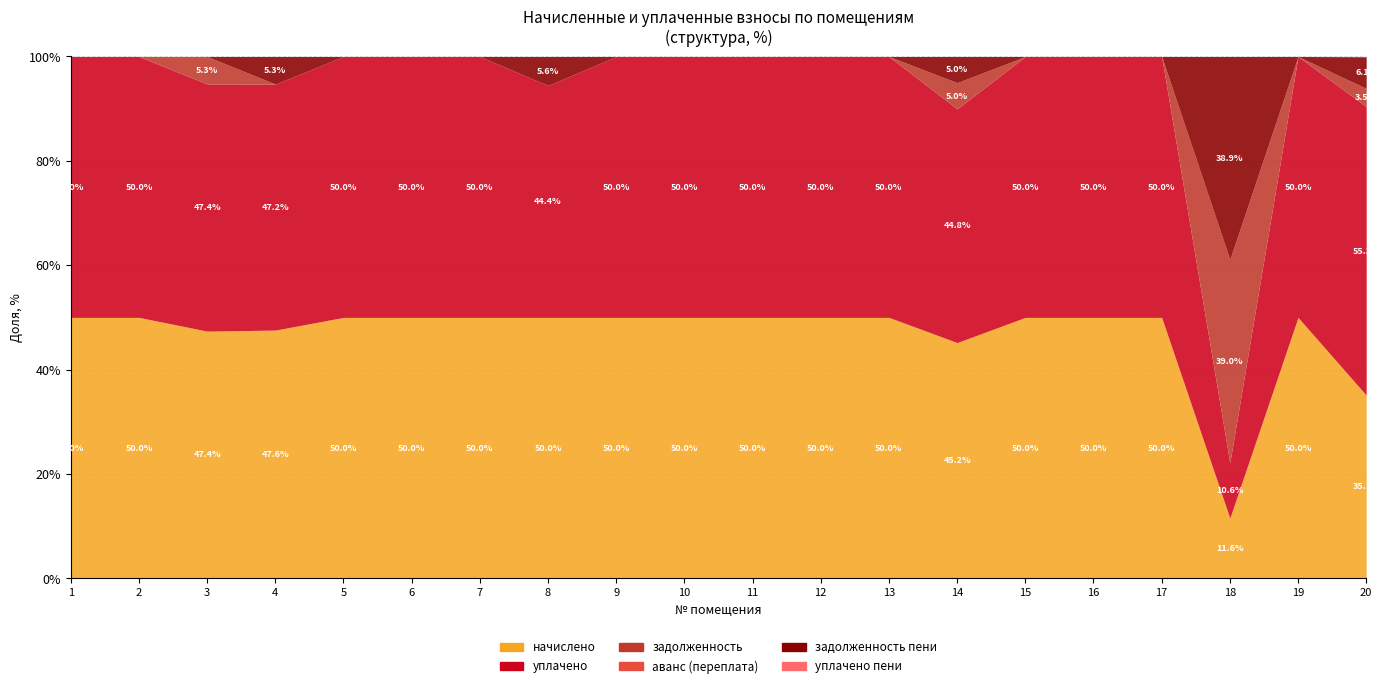

Which category has the lowest value across all series?

1